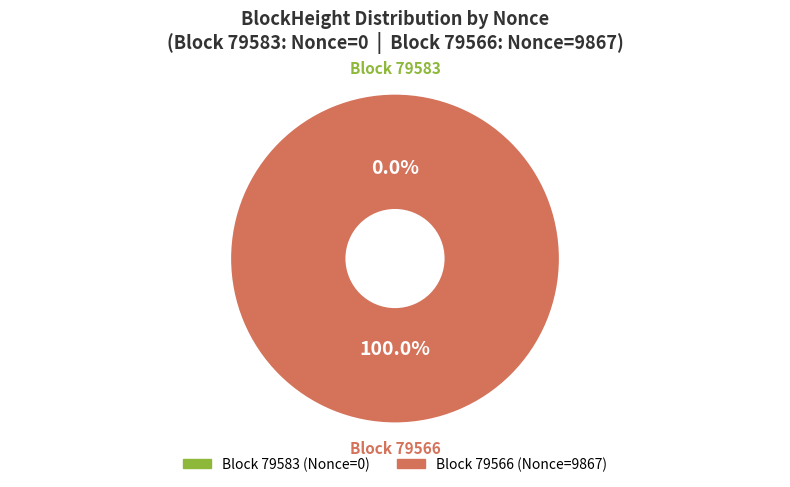

To the nearest percent, what is the difference between the 79566 and 79583 slice percentages?

100%